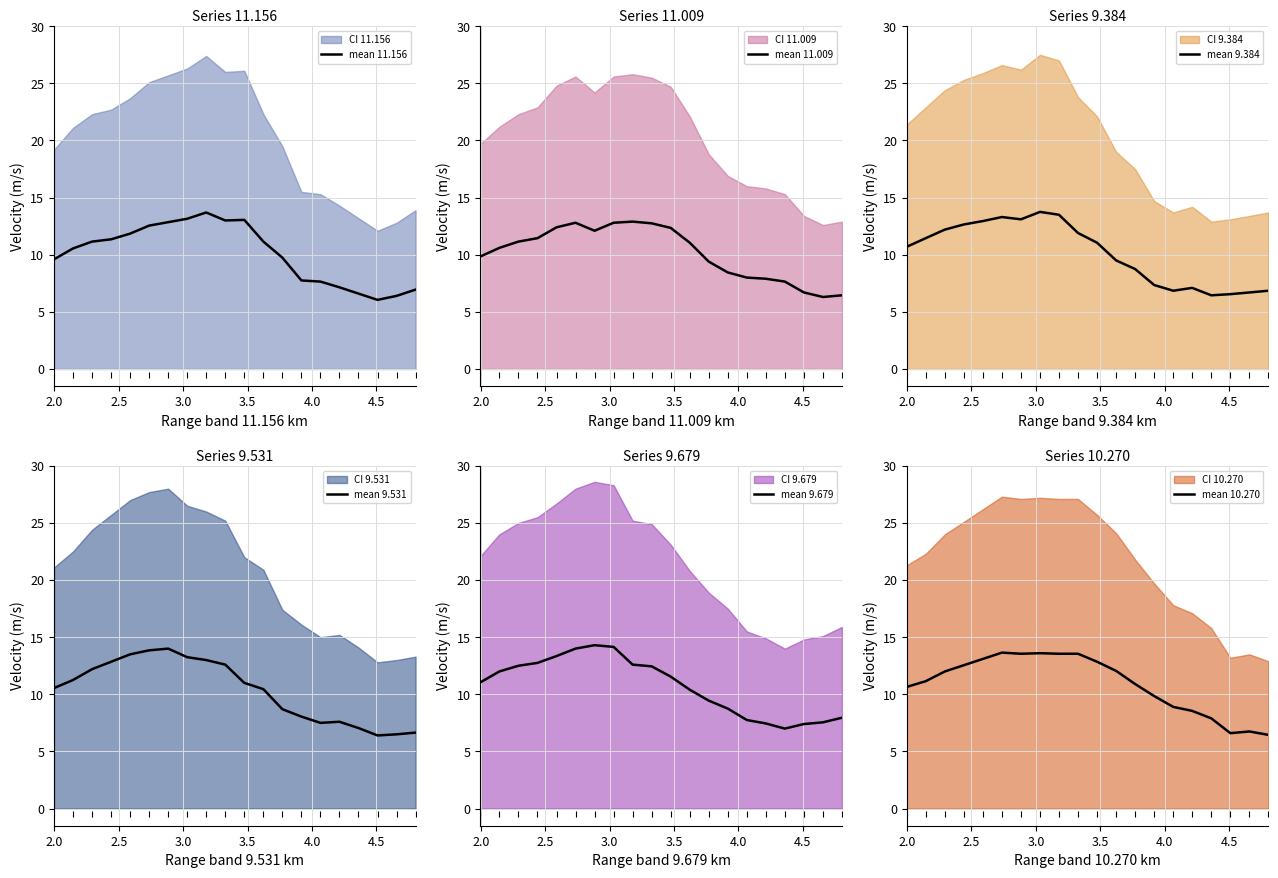

What is the maximum value for mean 9.679?

14.3